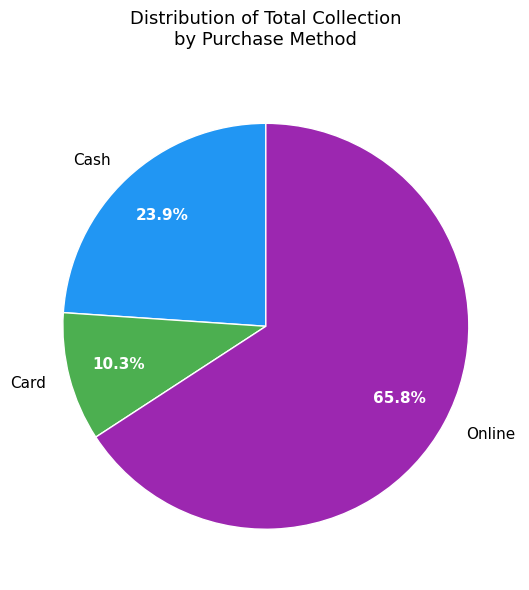

Which has a higher value, Online or Card?

Online